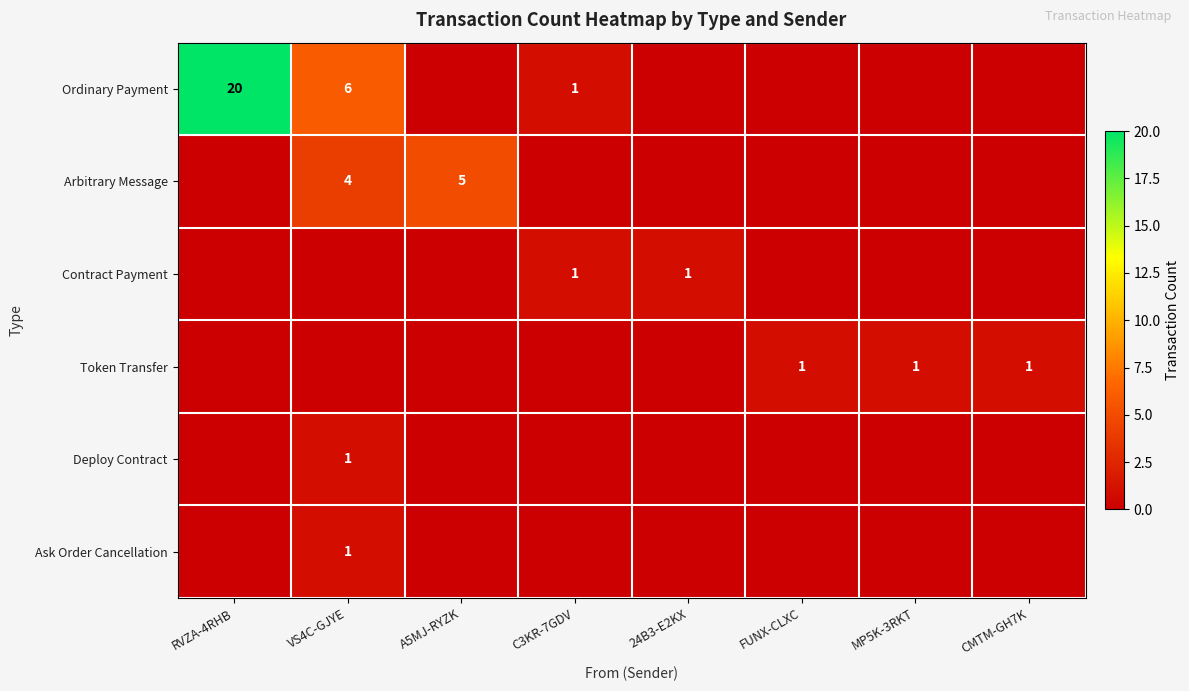

At which category does the chart reach its peak across all series?

RVZA-4RHB